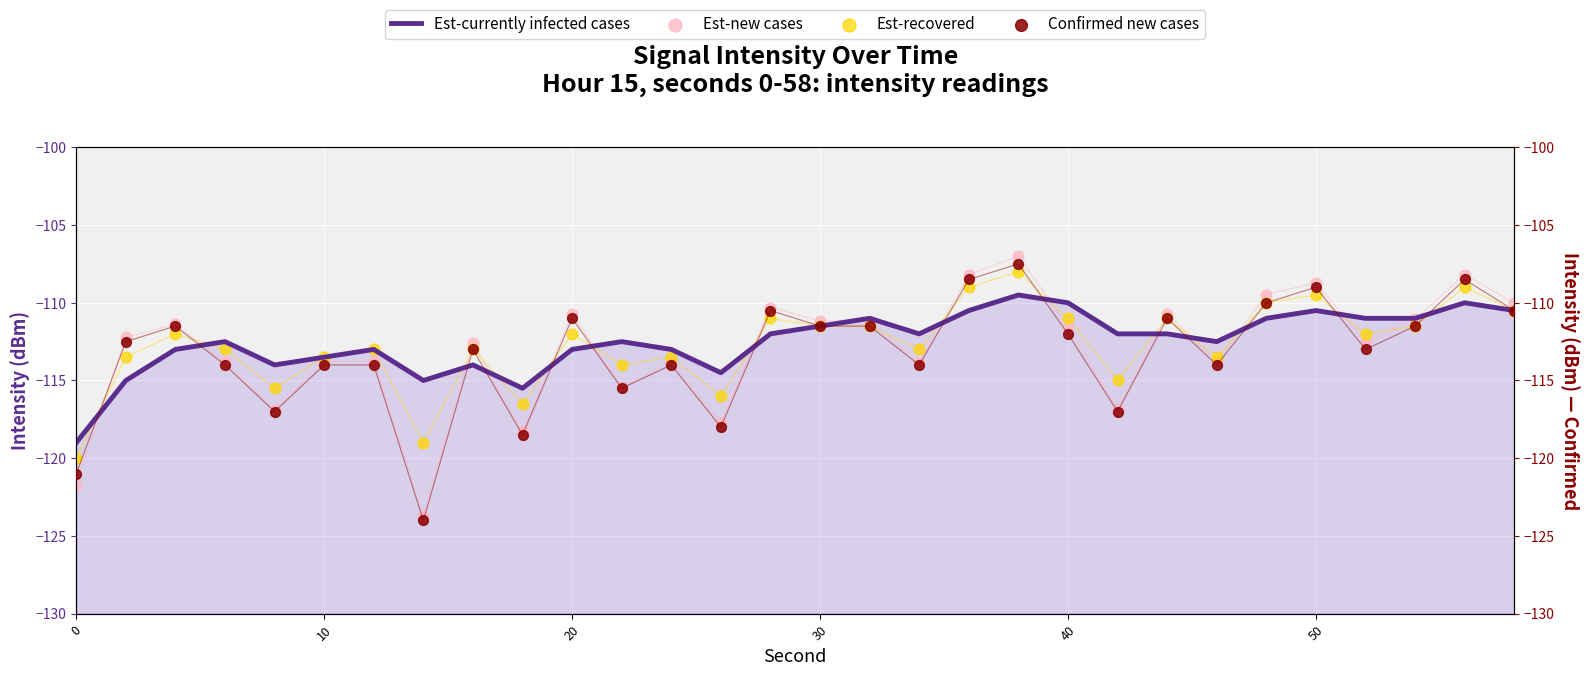

Which series has the widest spread of Y values?

Est-new cases